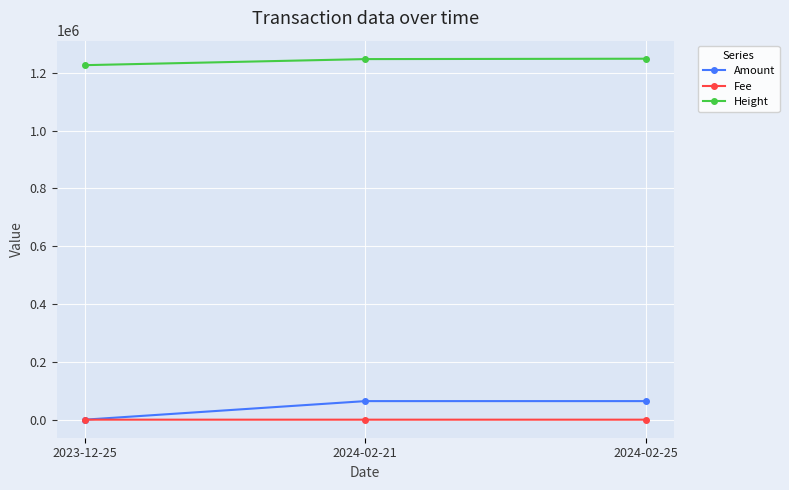

List the series in order of their peak value, lowest first.

Fee, Amount, Height